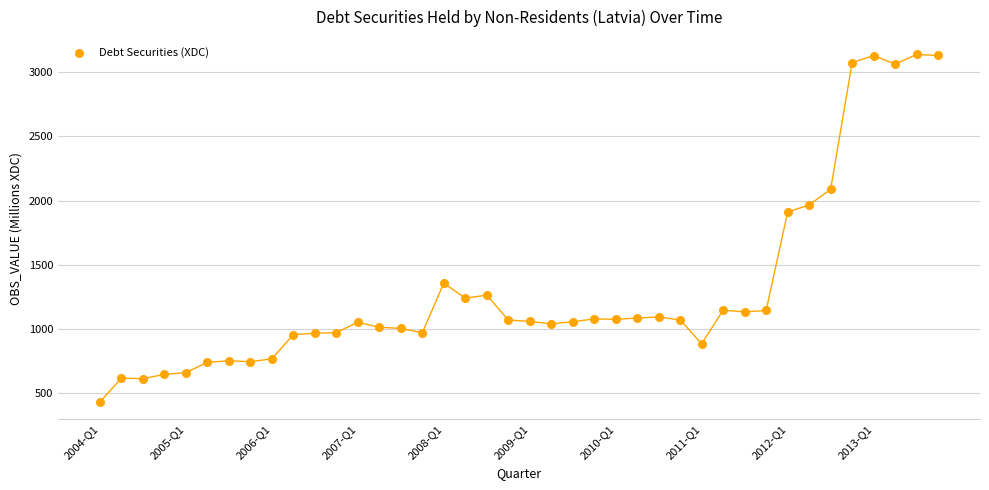

What is the range of Y values (max minus min)?

2702.1